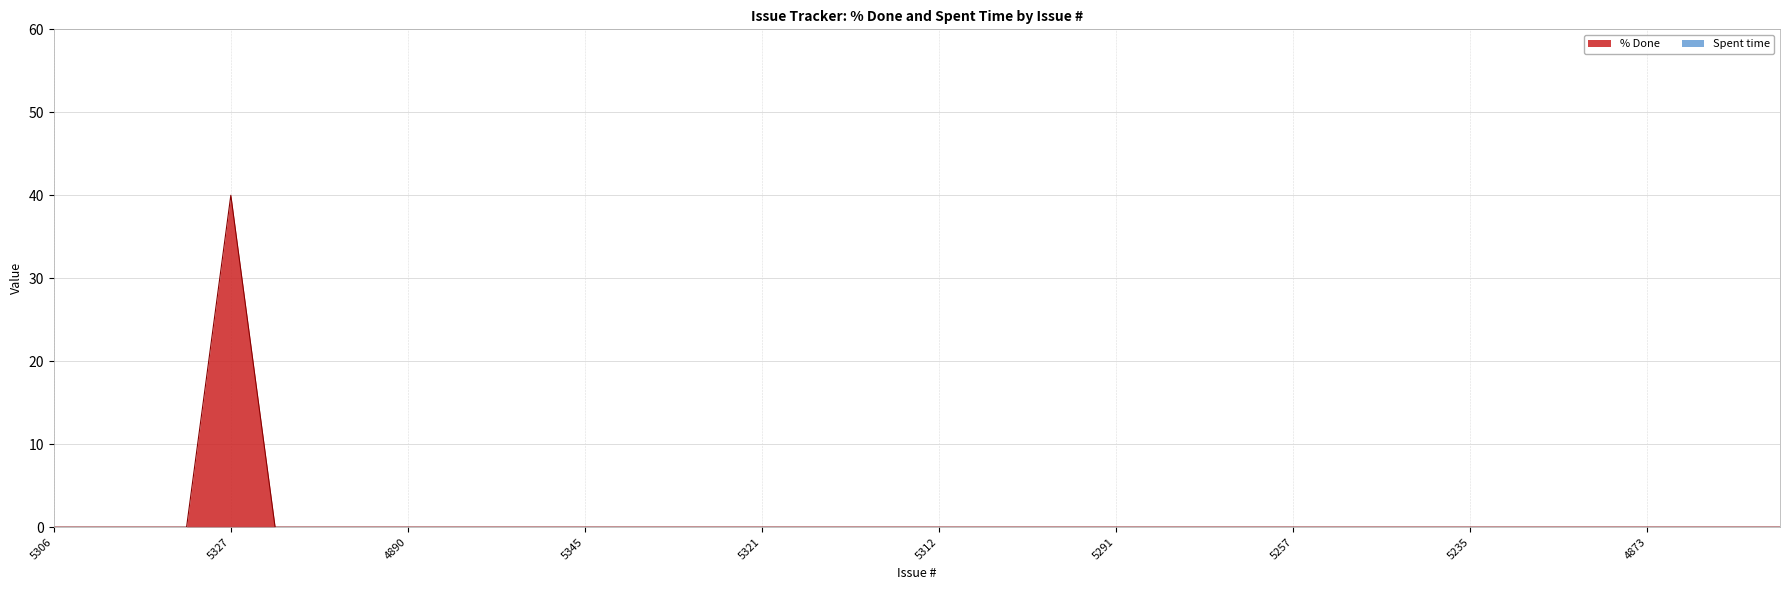

Reading left to right, extract all data points from this chart.

5306=0	4984=0	4972=0	4967=0	5327=40	4915=0	4914=0	4908=0	4890=0	4979=0	5350=0	5349=0	5345=0	5331=0	5328=0	5326=0	5321=0	5318=0	5317=0	5316=0	5312=0	5303=0	5301=0	5292=0	5291=0	5260=0	5259=0	5258=0	5257=0	5256=0	5255=0	5236=0	5235=0	5315=0	5340=0	5339=0	4873=0	4872=0	4868=0	4866=0